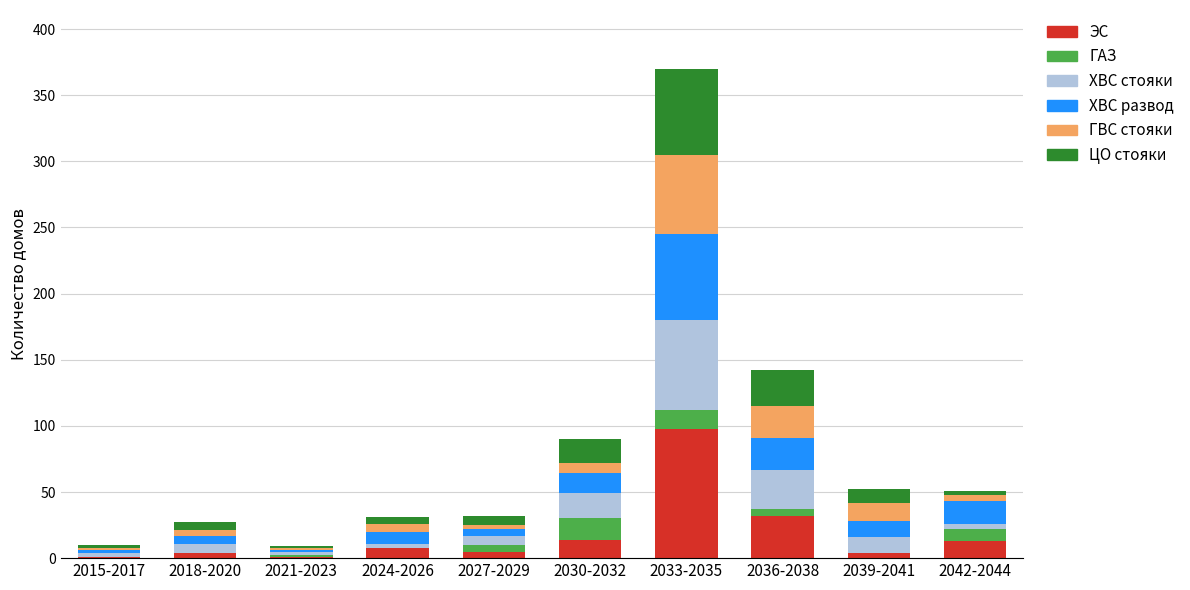

At which label does ЭС reach its peak?

2033-2035